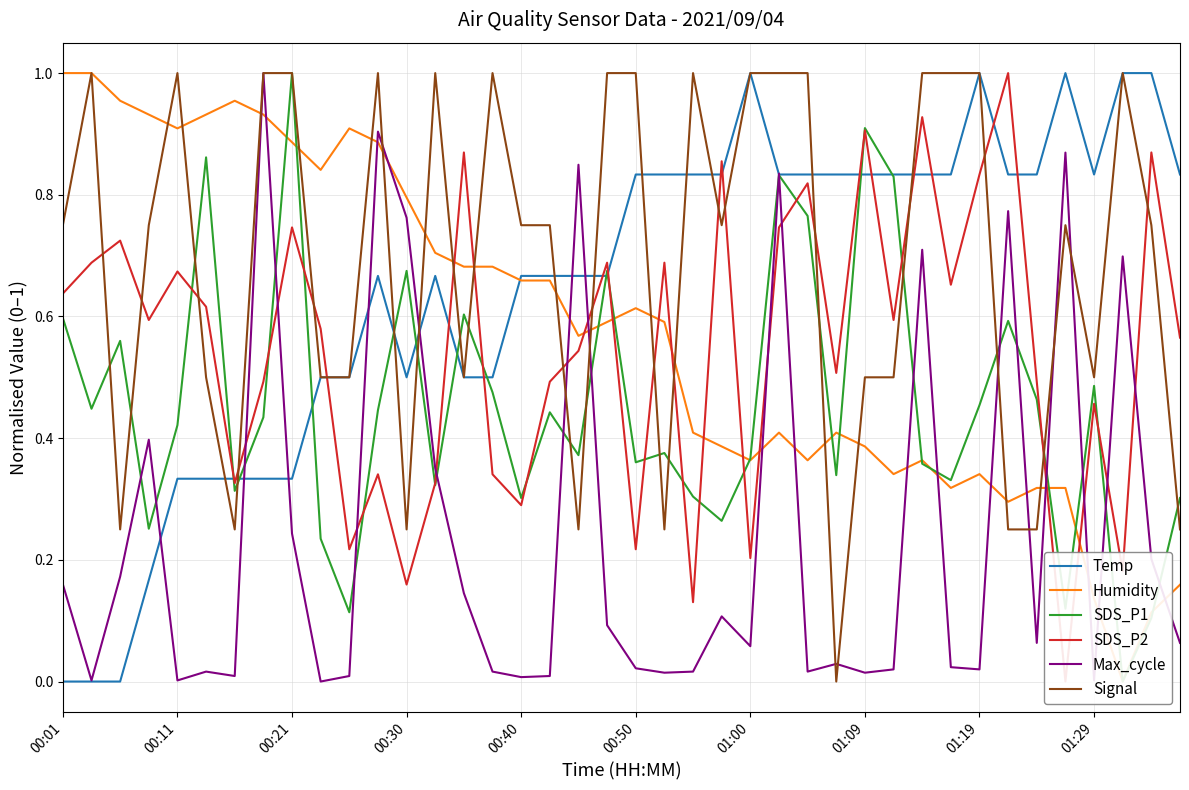

Reading left to right, extract all data points from this chart.

Temp: 0.0	0.0	0.0	0.2	0.3	0.3	0.3	0.3	0.3	0.5	0.5	0.7	0.5	0.7	0.5	0.5	0.7	0.7	0.7	0.7	0.8	0.8	0.8	0.8	1.0	0.8	0.8	0.8	0.8	0.8	0.8	0.8	1.0	0.8	0.8	1.0	0.8	1.0	1.0	0.8
Humidity: 1.0	1.0	1.0	0.9	0.9	0.9	1.0	0.9	0.9	0.8	0.9	0.9	0.8	0.7	0.7	0.7	0.7	0.7	0.6	0.6	0.6	0.6	0.4	0.4	0.4	0.4	0.4	0.4	0.4	0.3	0.4	0.3	0.3	0.3	0.3	0.3	0.1	0.0	0.1	0.2
SDS_P1: 0.6	0.4	0.6	0.3	0.4	0.9	0.3	0.4	1.0	0.2	0.1	0.4	0.7	0.3	0.6	0.5	0.3	0.4	0.4	0.7	0.4	0.4	0.3	0.3	0.4	0.8	0.8	0.3	0.9	0.8	0.4	0.3	0.5	0.6	0.5	0.1	0.5	0.0	0.1	0.3
SDS_P2: 0.6	0.7	0.7	0.6	0.7	0.6	0.3	0.5	0.7	0.6	0.2	0.3	0.2	0.3	0.9	0.3	0.3	0.5	0.5	0.7	0.2	0.7	0.1	0.9	0.2	0.7	0.8	0.5	0.9	0.6	0.9	0.7	0.8	1.0	0.5	0.0	0.5	0.2	0.9	0.6
Max_cycle: 0.2	0.0	0.2	0.4	0.0	0.0	0.0	1.0	0.2	0.0	0.0	0.9	0.8	0.4	0.1	0.0	0.0	0.0	0.8	0.1	0.0	0.0	0.0	0.1	0.1	0.8	0.0	0.0	0.0	0.0	0.7	0.0	0.0	0.8	0.1	0.9	0.0	0.7	0.2	0.1
Signal: 0.8	1.0	0.2	0.8	1.0	0.5	0.2	1.0	1.0	0.5	0.5	1.0	0.2	1.0	0.5	1.0	0.8	0.8	0.2	1.0	1.0	0.2	1.0	0.8	1.0	1.0	1.0	0.0	0.5	0.5	1.0	1.0	1.0	0.2	0.2	0.8	0.5	1.0	0.8	0.2